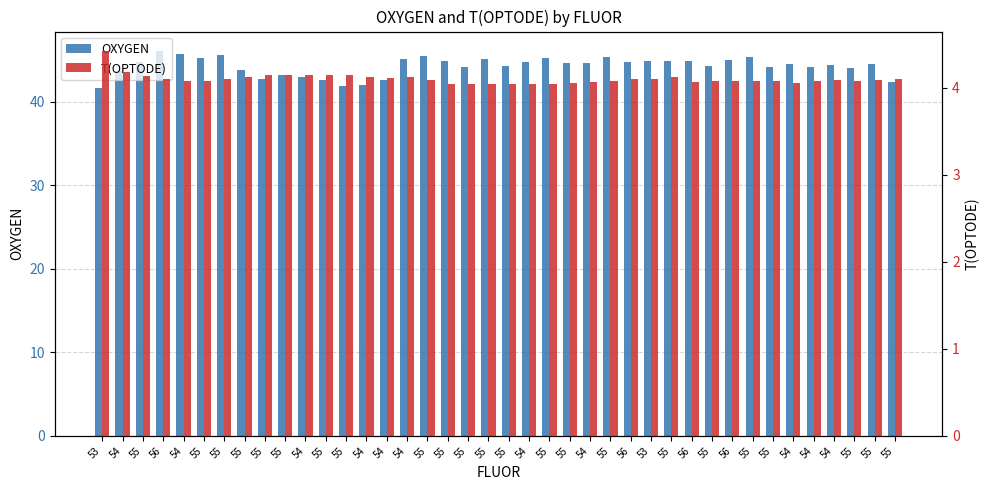

How many groups of bars are there?

40